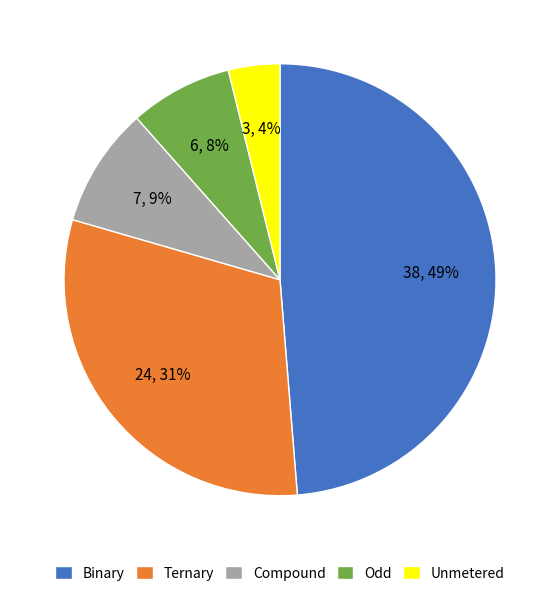

Rank the categories by value from highest to lowest.

Binary, Ternary, Compound, Odd, Unmetered